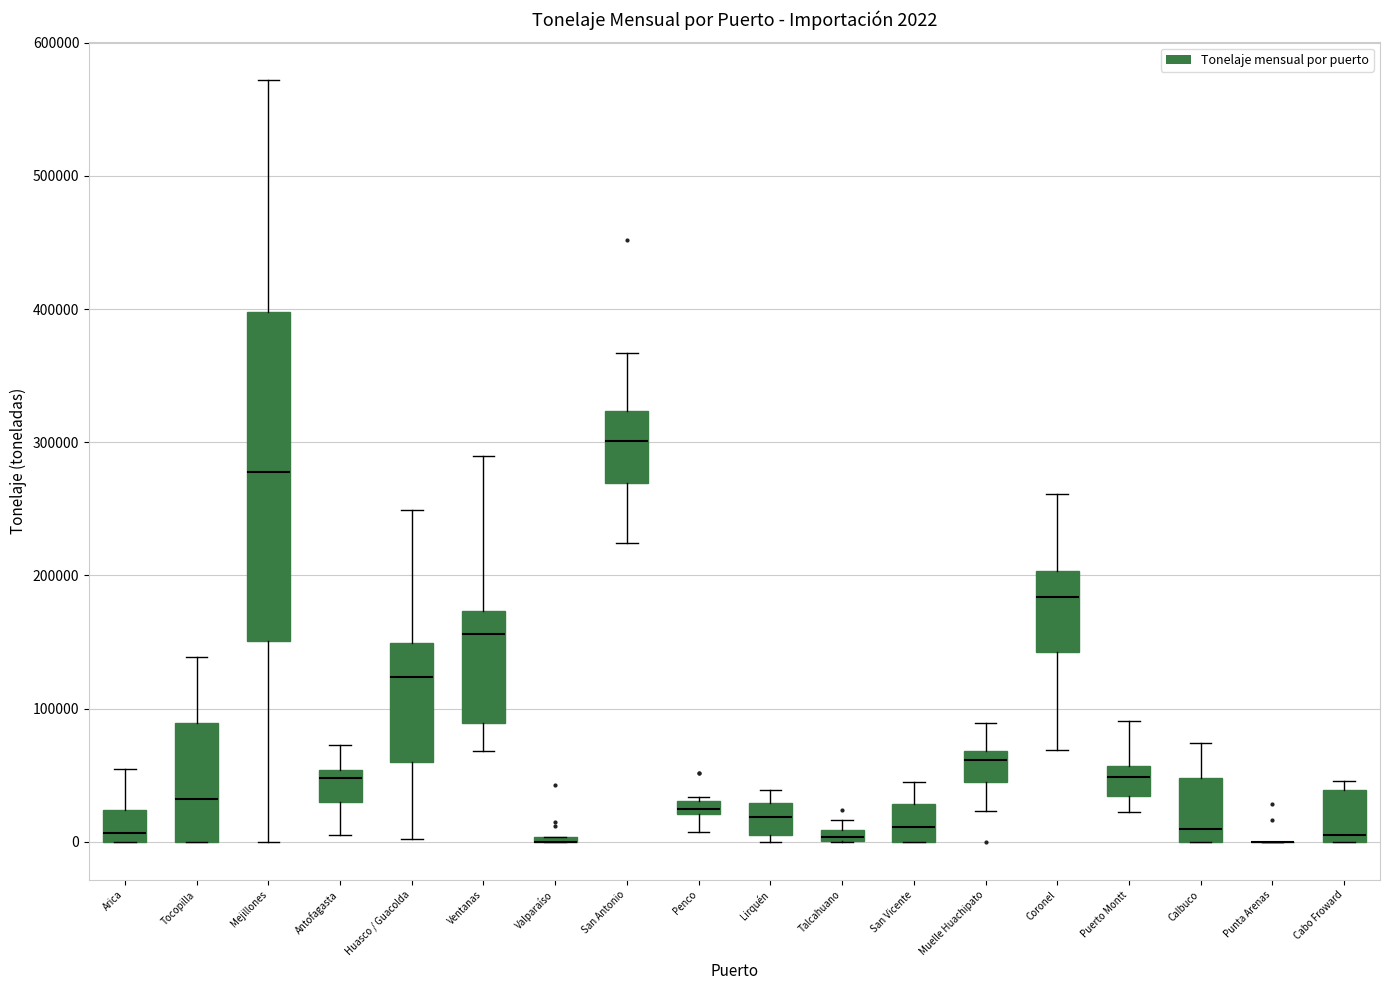

Which box is the tallest, from its lower edge to its upper edge?

Mejillones